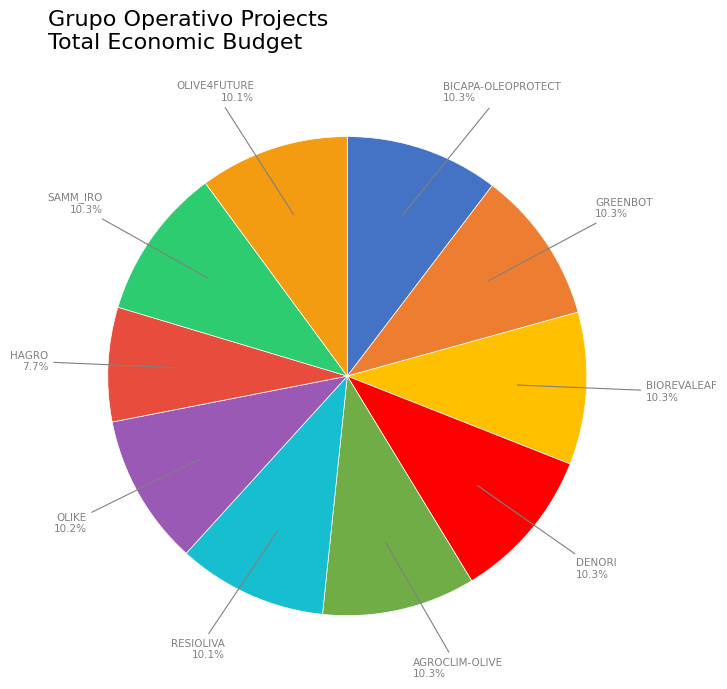

Count the number of slices in the pie.

10